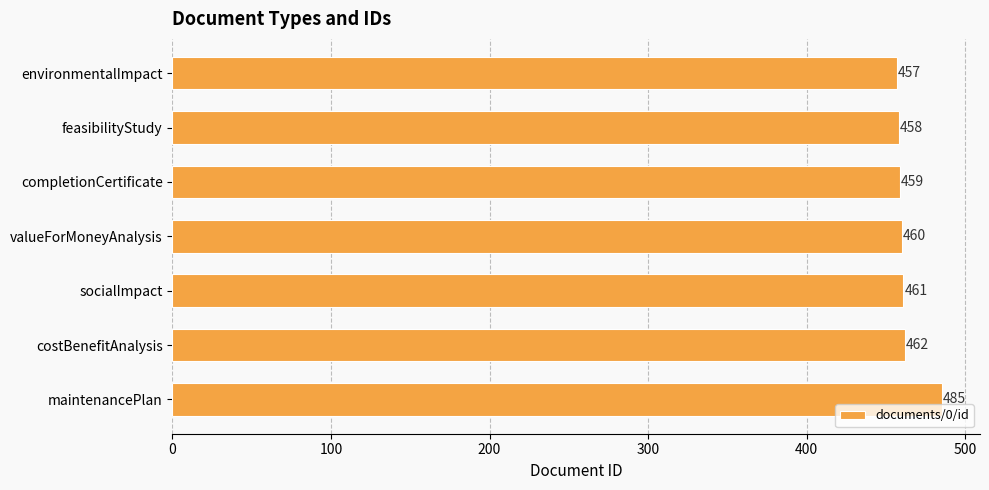

How many data points are less than 460?

3